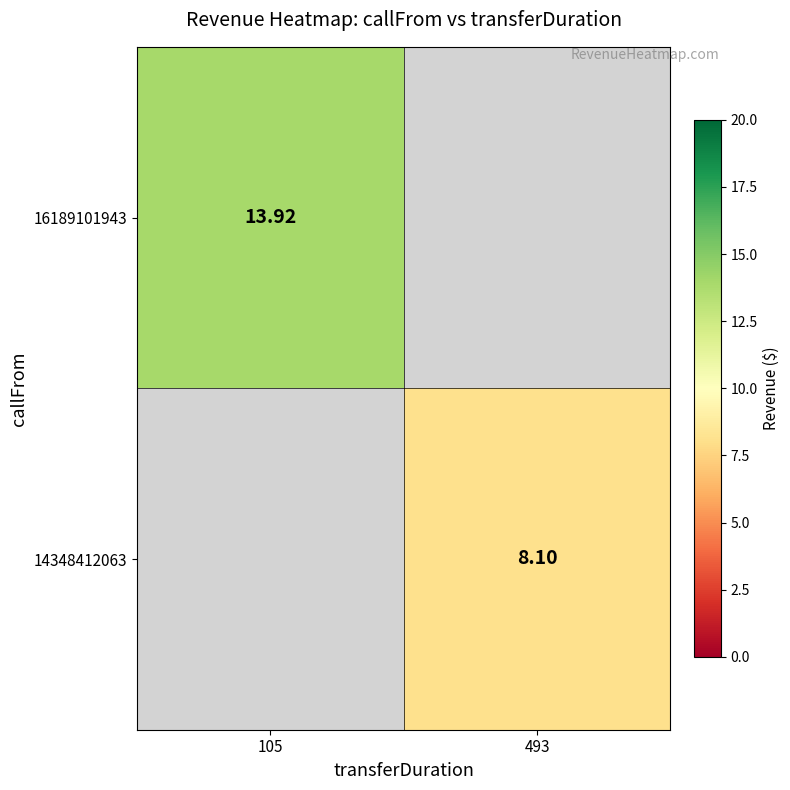

Is the value of 16189101943 at 105 greater than the value of 14348412063 at 493?

Yes